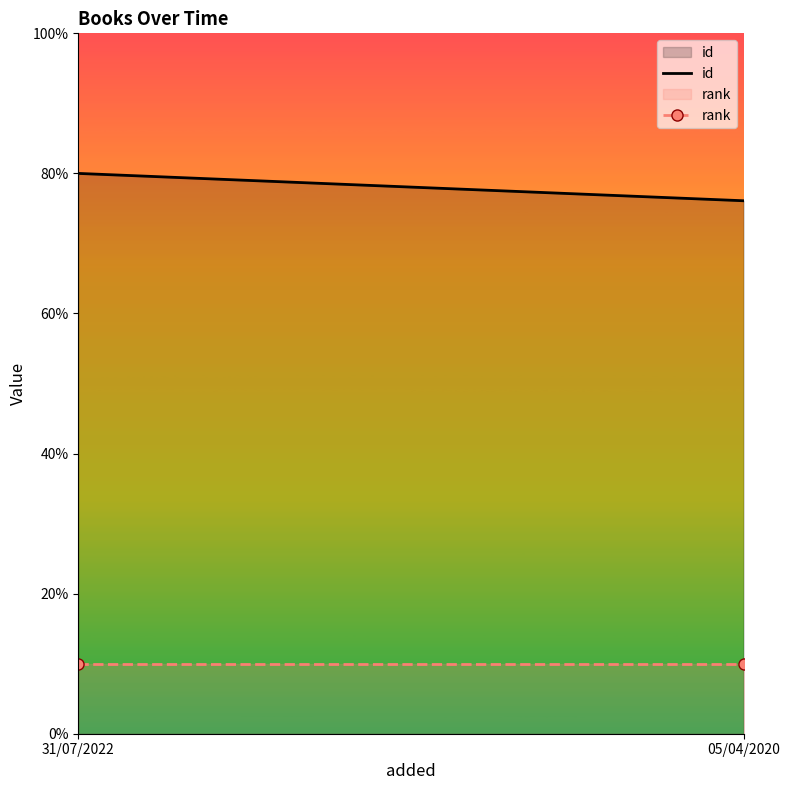

Between 31/07/2022 and 05/04/2020, which series saw the biggest shift?

id